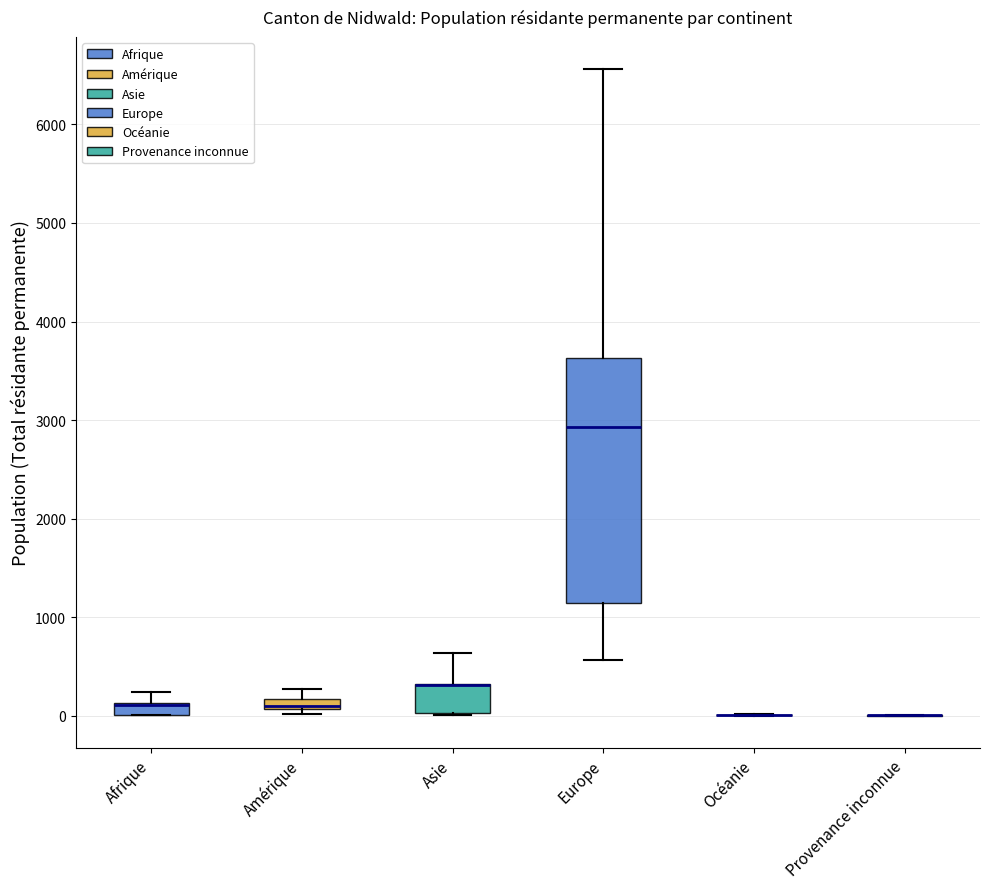

Where is the upper edge of the box for Amérique on the y-axis? The values are not printed on the chart, so give them approximately, as read against the axis.

200